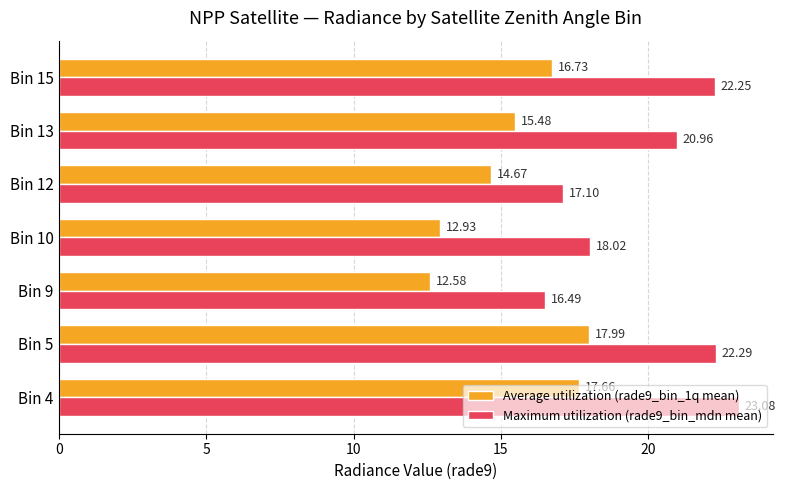

Rank the series by their average value, from lowest to highest.

Average utilization (rade9_bin_1q mean), Maximum utilization (rade9_bin_mdn mean)